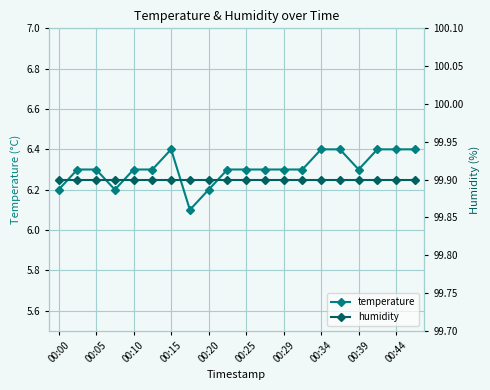

Which series has the largest total across all categories?

humidity